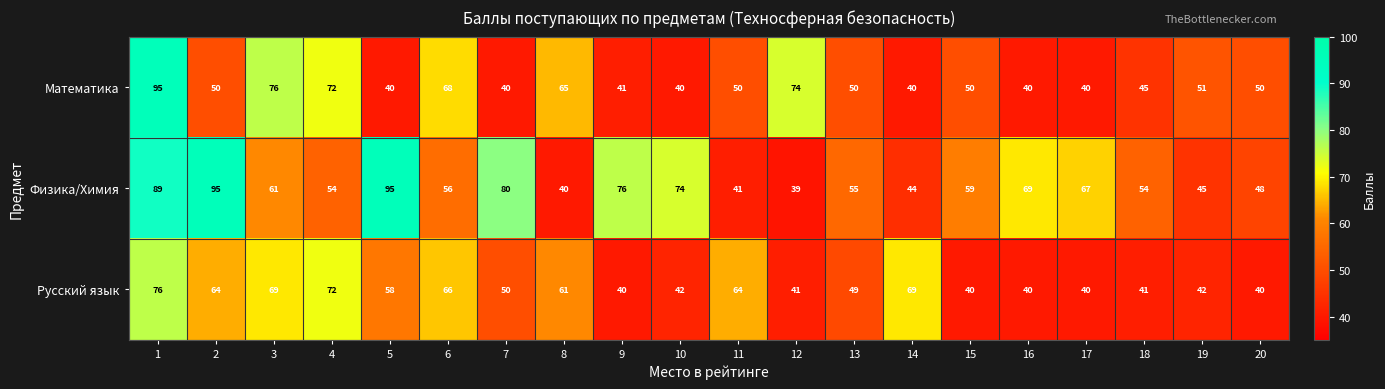

True or false: Русский язык has a value of 64 at 11.

True